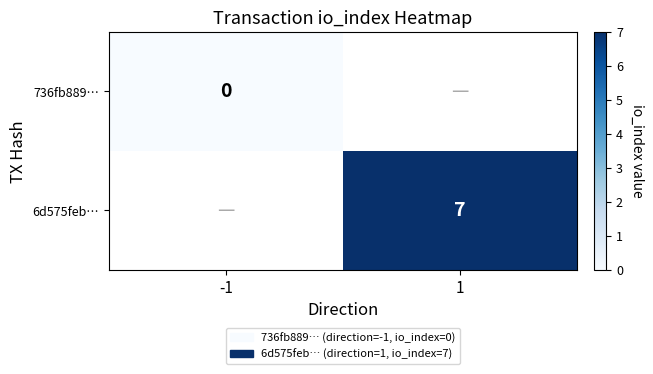

Which category has the lowest value across all series?

-1